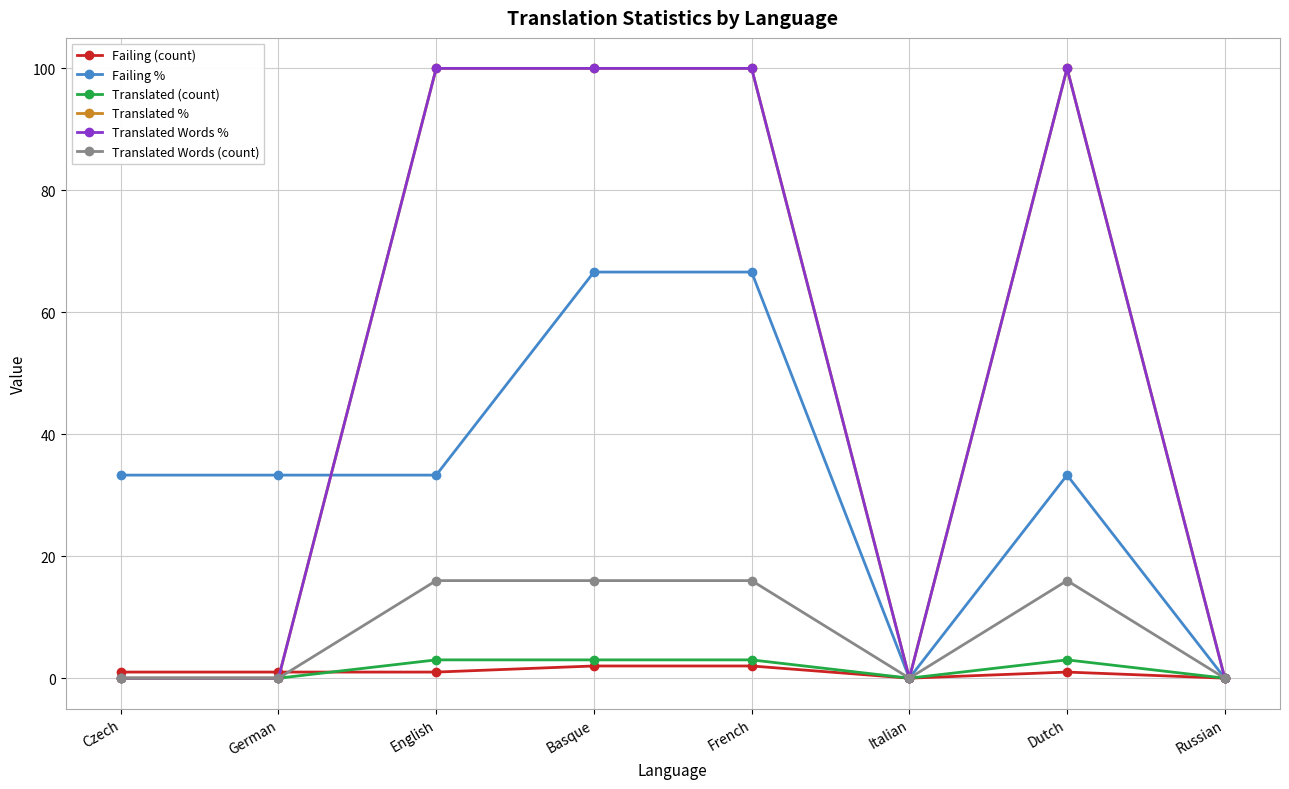

Is this an area chart (filled region under the line)?

No